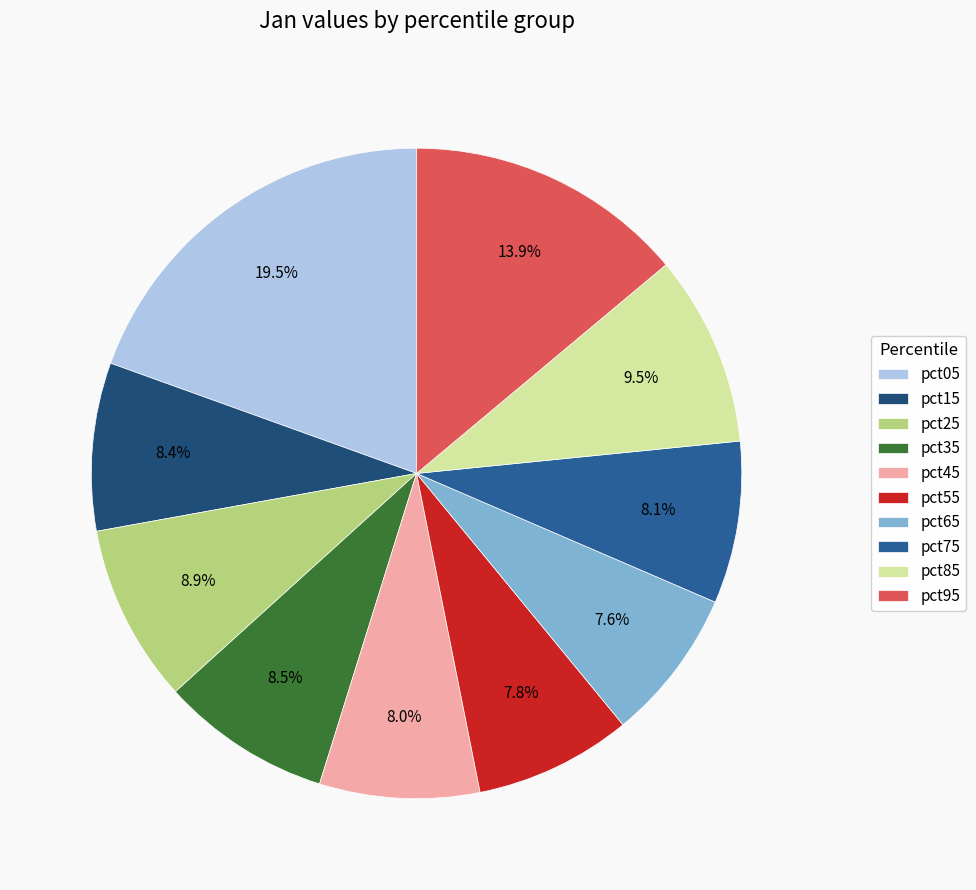

Rank the categories by value from highest to lowest.

pct05, pct95, pct85, pct25, pct35, pct15, pct75, pct45, pct55, pct65